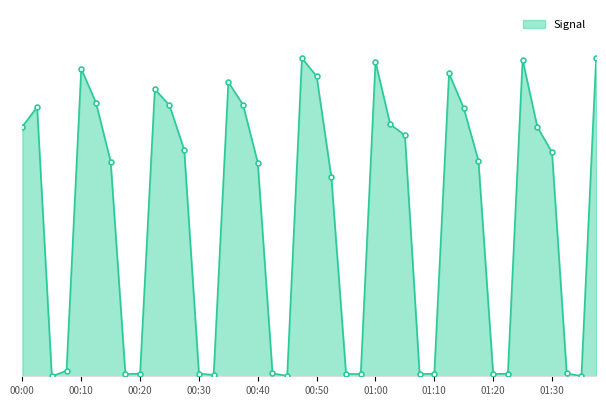

Reading right to left, extract all data points from this chart.

01:38=14351	01:35=14	01:33=126	01:30=10087	01:28=11238	01:25=14267	01:23=115	01:20=103	01:17=9705	01:15=12082	01:12=13642	01:10=119	01:07=93	01:05=10860	01:02=11351	01:00=14172	00:57=104	00:55=103	00:52=8969	00:50=13518	00:47=14329	00:45=22	00:42=128	00:40=9618	00:38=12228	00:35=13250	00:33=64	00:30=119	00:28=10195	00:25=12202	00:23=12932	00:20=118	00:18=99	00:15=9670	00:13=12326	00:10=13851	00:08=250	00:05=0	00:03=12126	00:00=11250